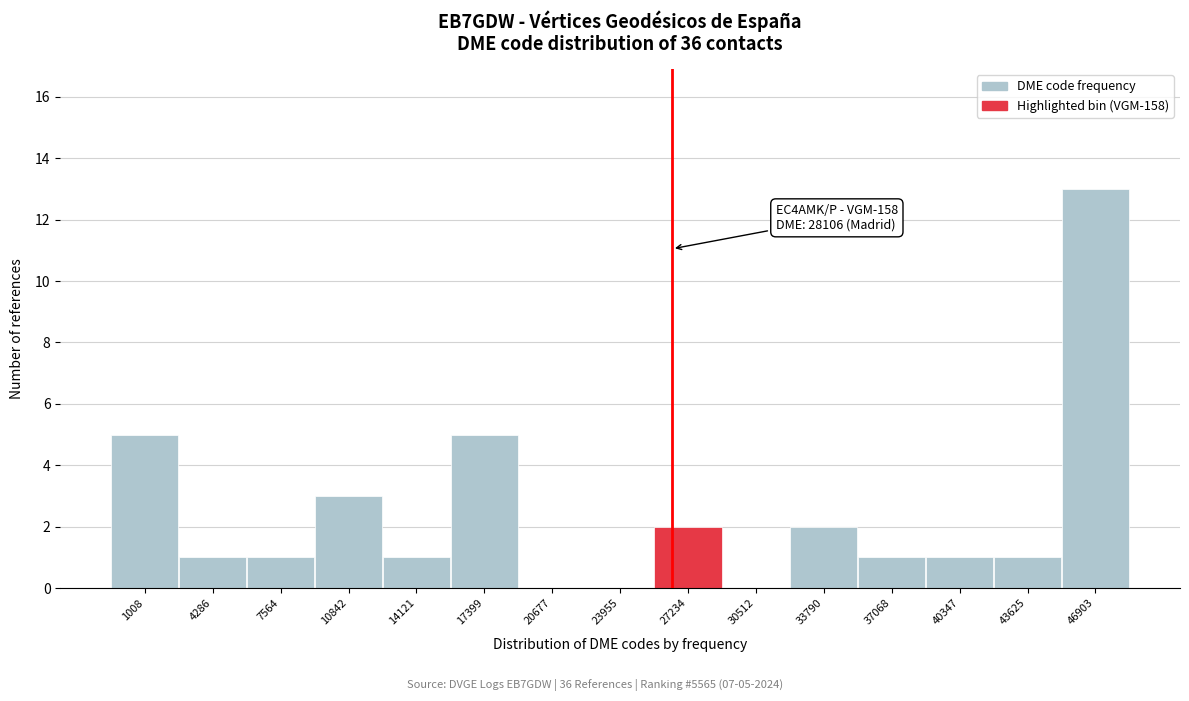

Reading left to right, transcribe all the data shown in this chart.

1008=5	4286=1	7564=1	10842=3	14121=1	17399=5	20677=0	23955=0	27234=2	30512=0	33790=2	37068=1	40347=1	43625=1	46903=13